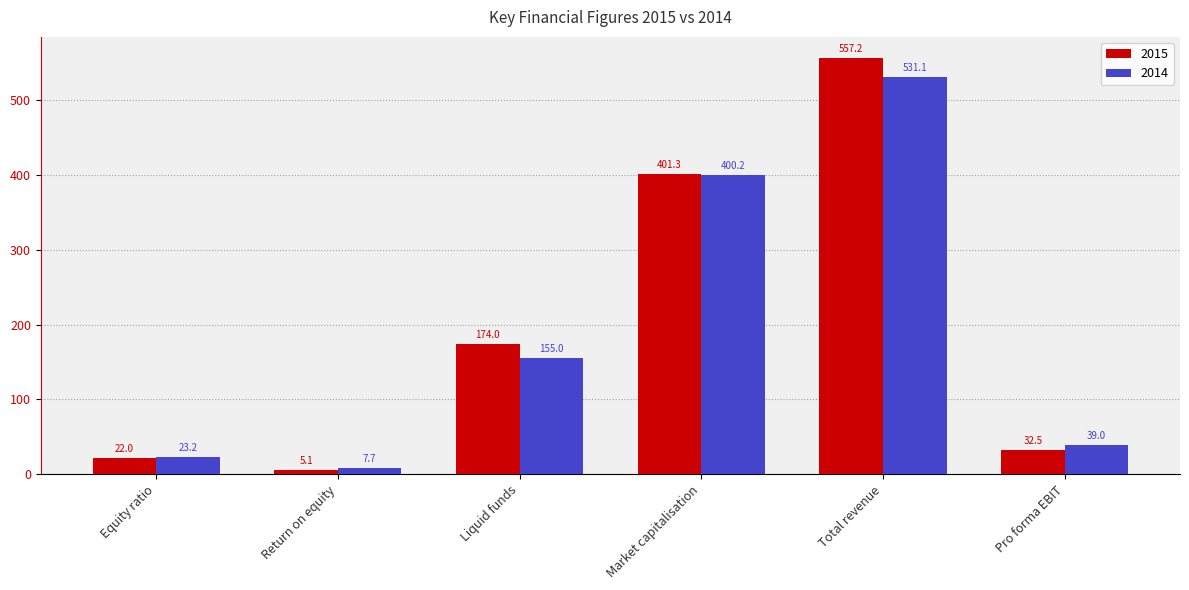

What is the label of the 4th bar from the left?

Market capitalisation